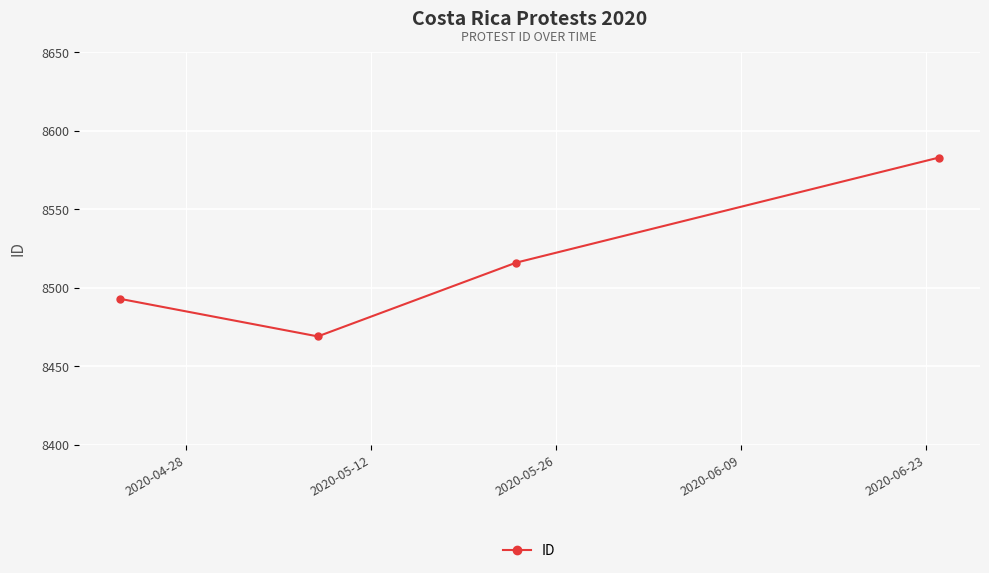

What is the maximum value shown in the chart?

8583